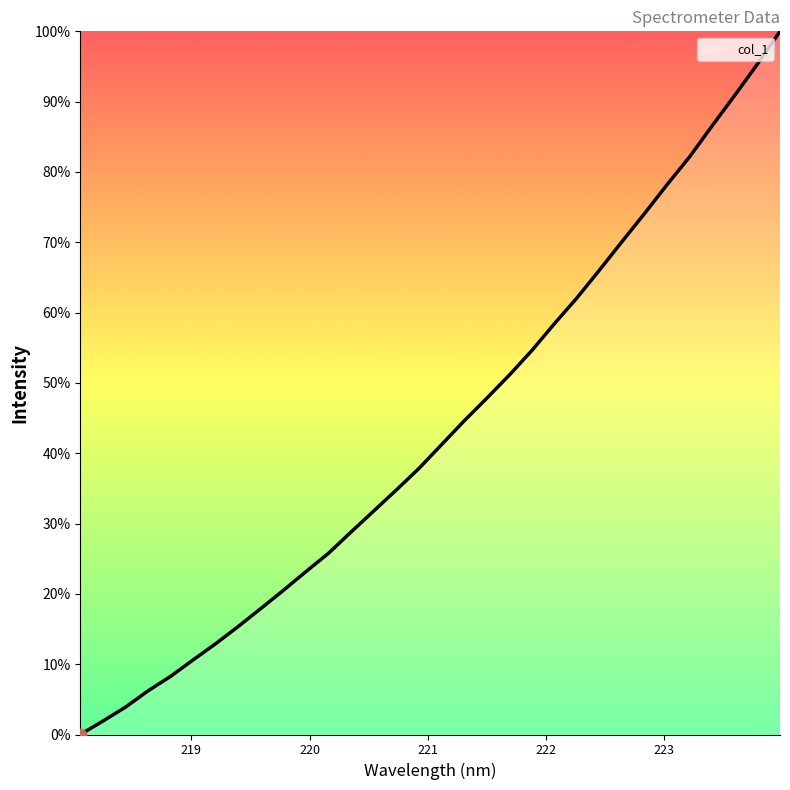

What is the difference between the maximum and minimum values?

100.0